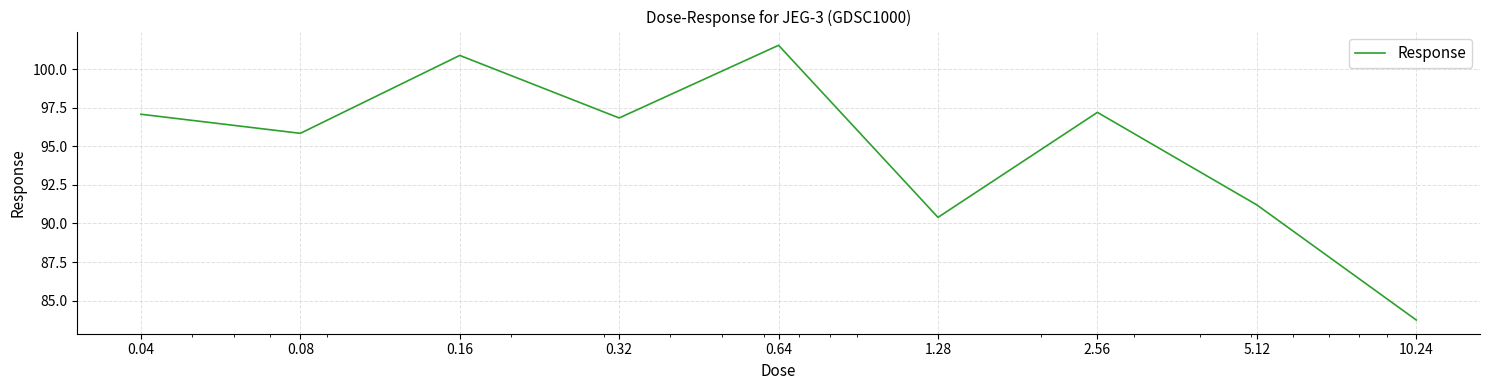

What is the maximum value shown in the chart?

101.6